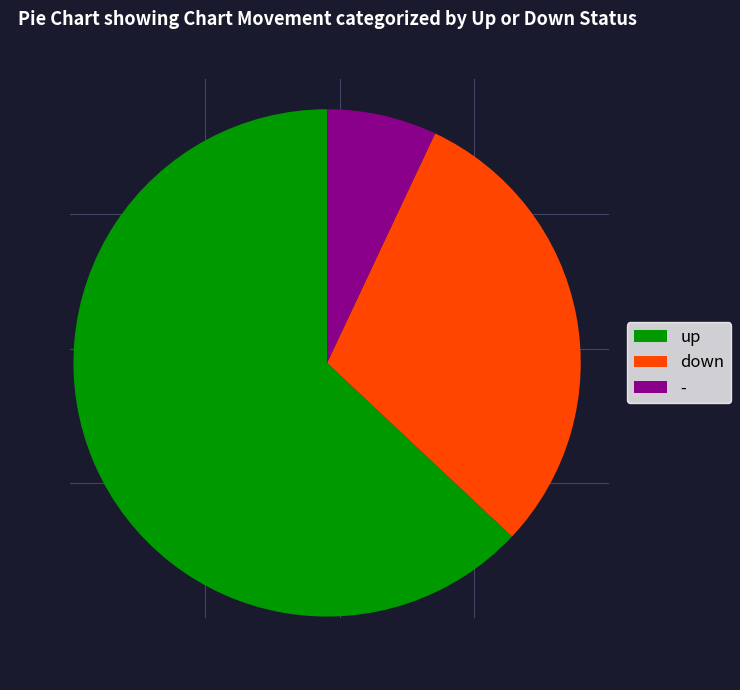

Count the number of slices in the pie.

3